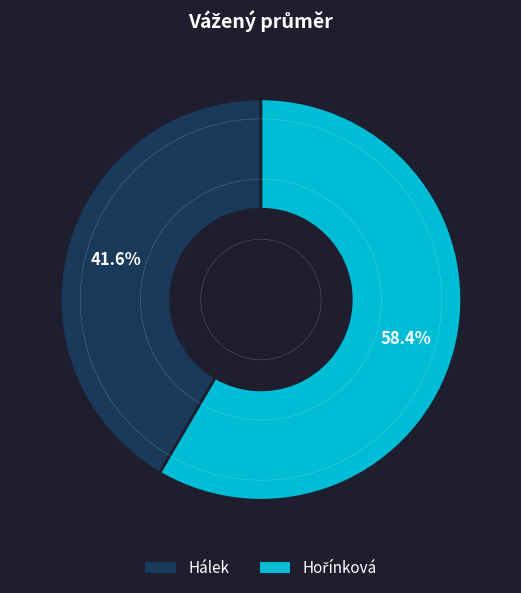

How many segments does this pie chart have?

2